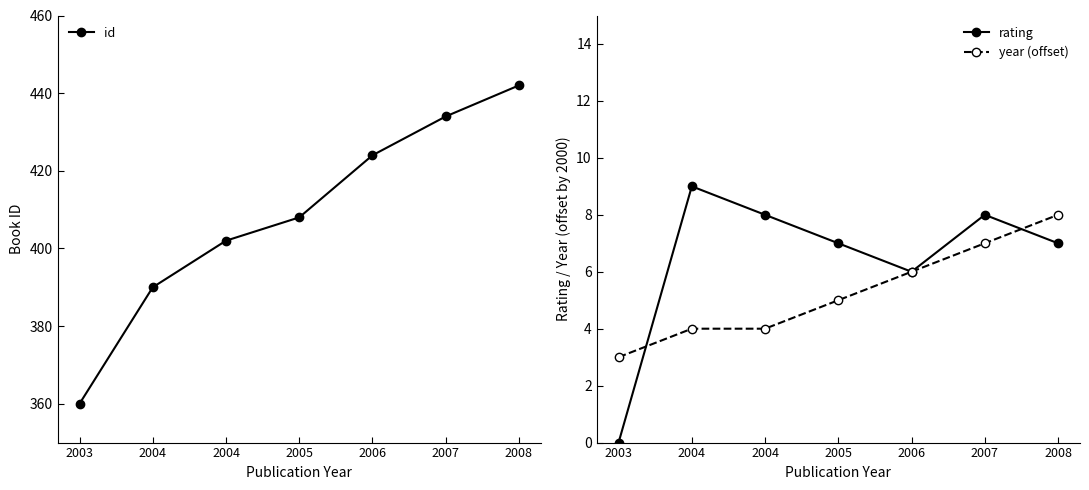

True or false: id and rating intersect in this chart.

False